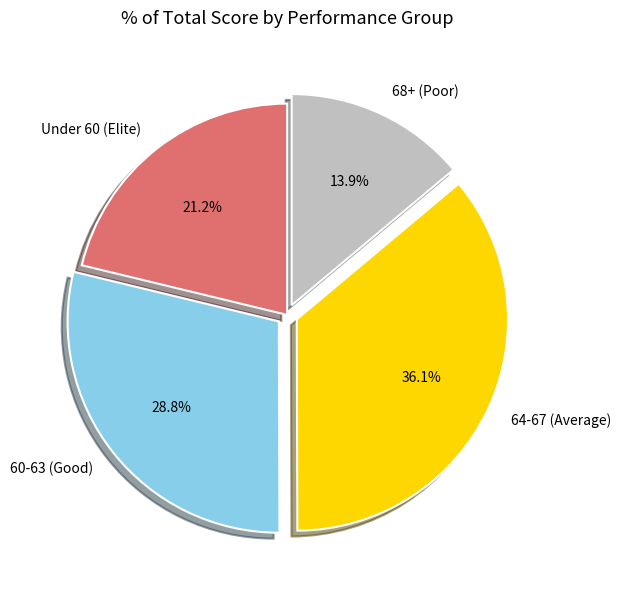

Rank the categories by value from highest to lowest.

64-67 (Average), 60-63 (Good), Under 60 (Elite), 68+ (Poor)